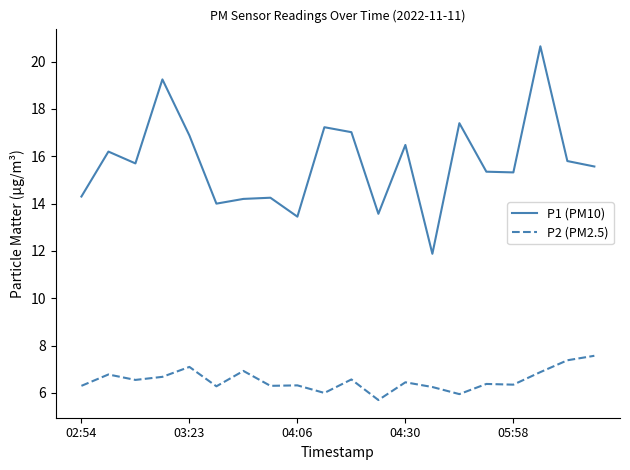

Which series has the widest spread of values?

P1 (PM10)